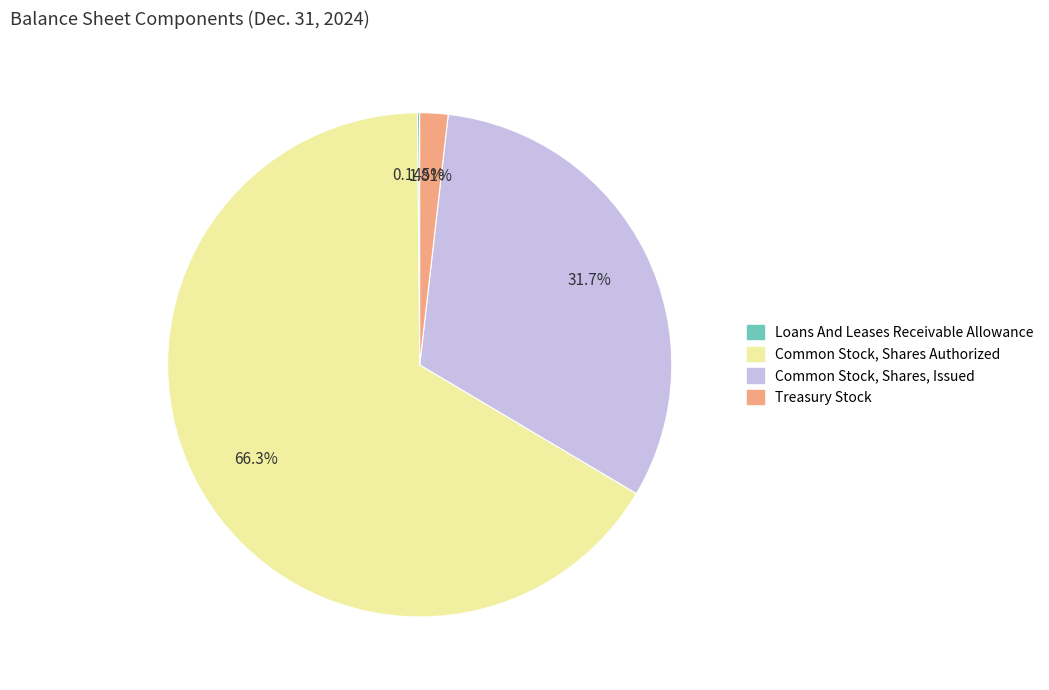

What percentage is the Common Stock, Shares Authorized slice, to the nearest percent?

66%